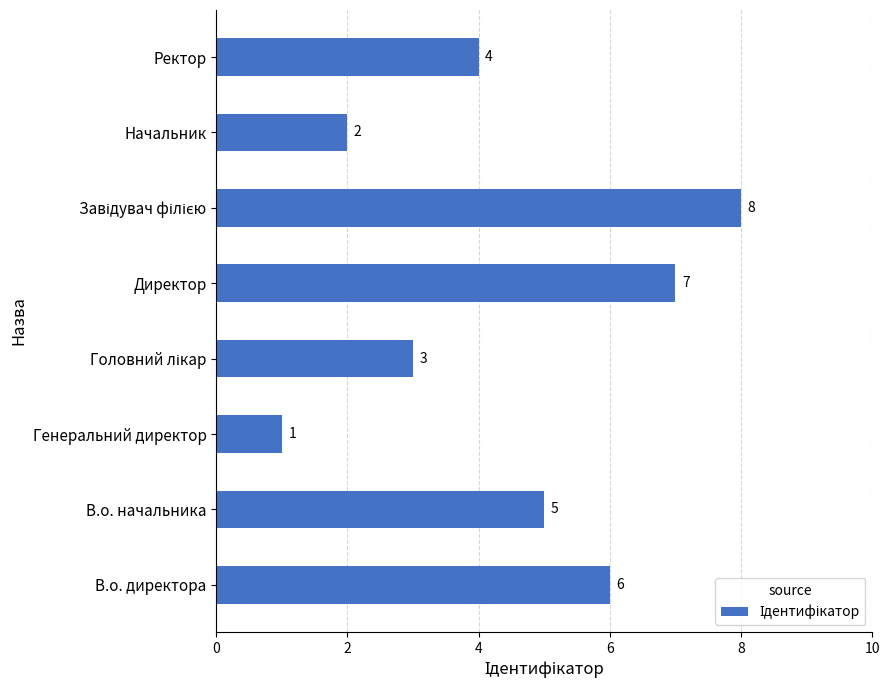

What is the sum of all values?

36